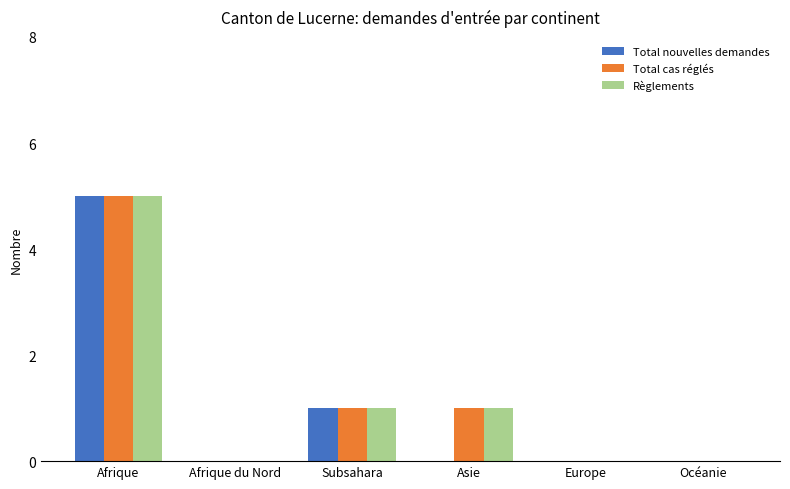

What is the total value across all series at Subsahara?

3